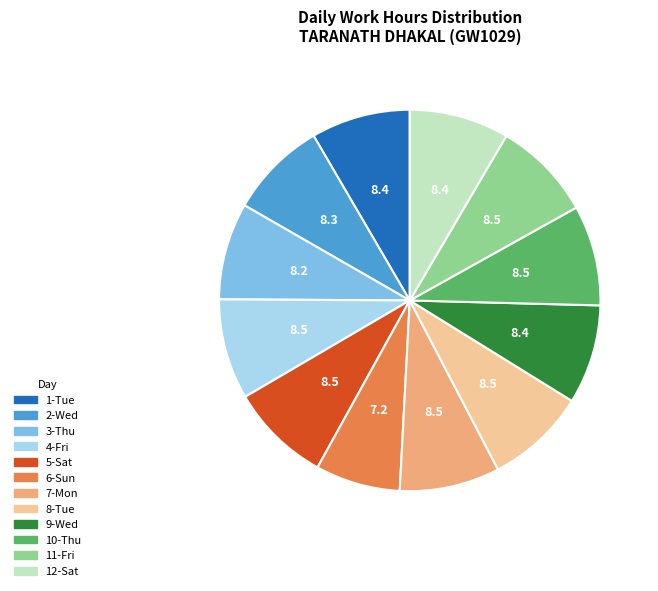

How many slices are in this pie chart?

12